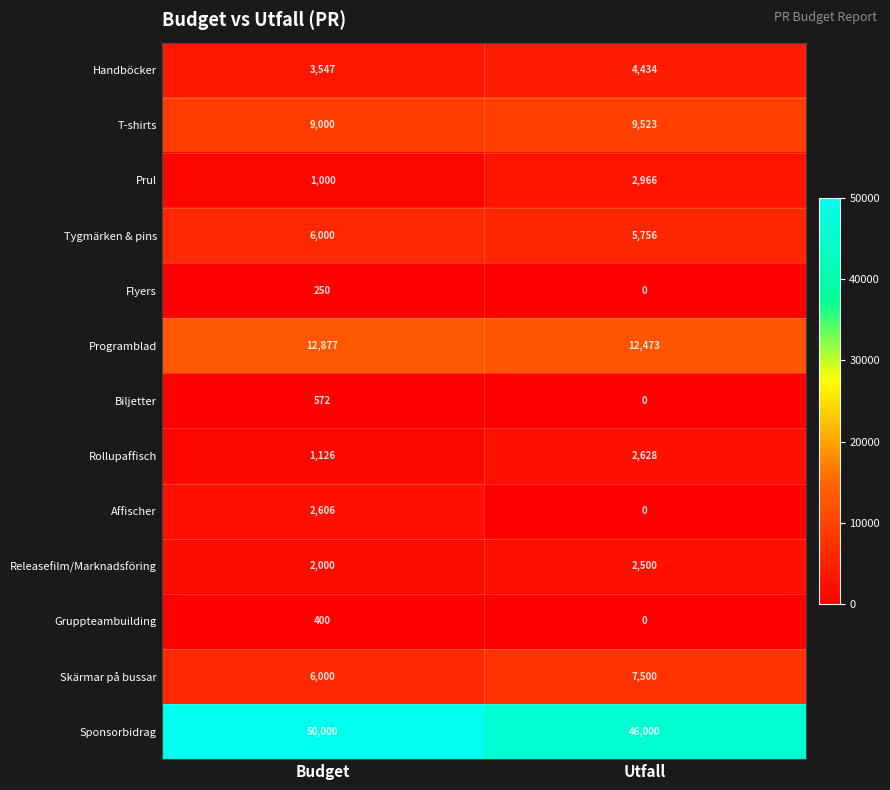

At which category is the sum across all series the highest?

Budget